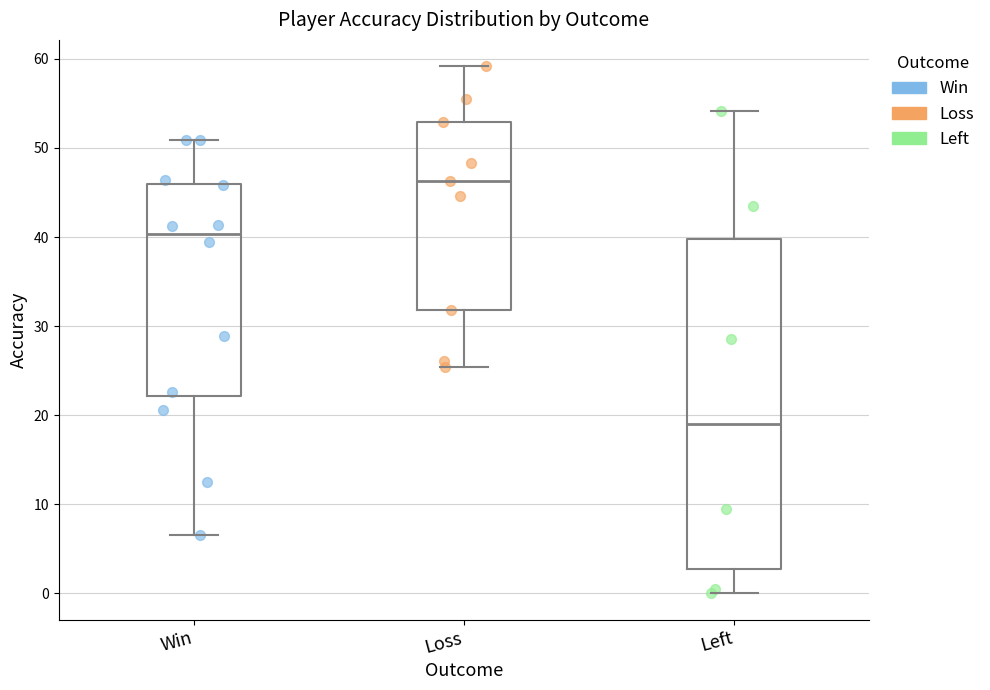

Which box has the highest median line?

Loss